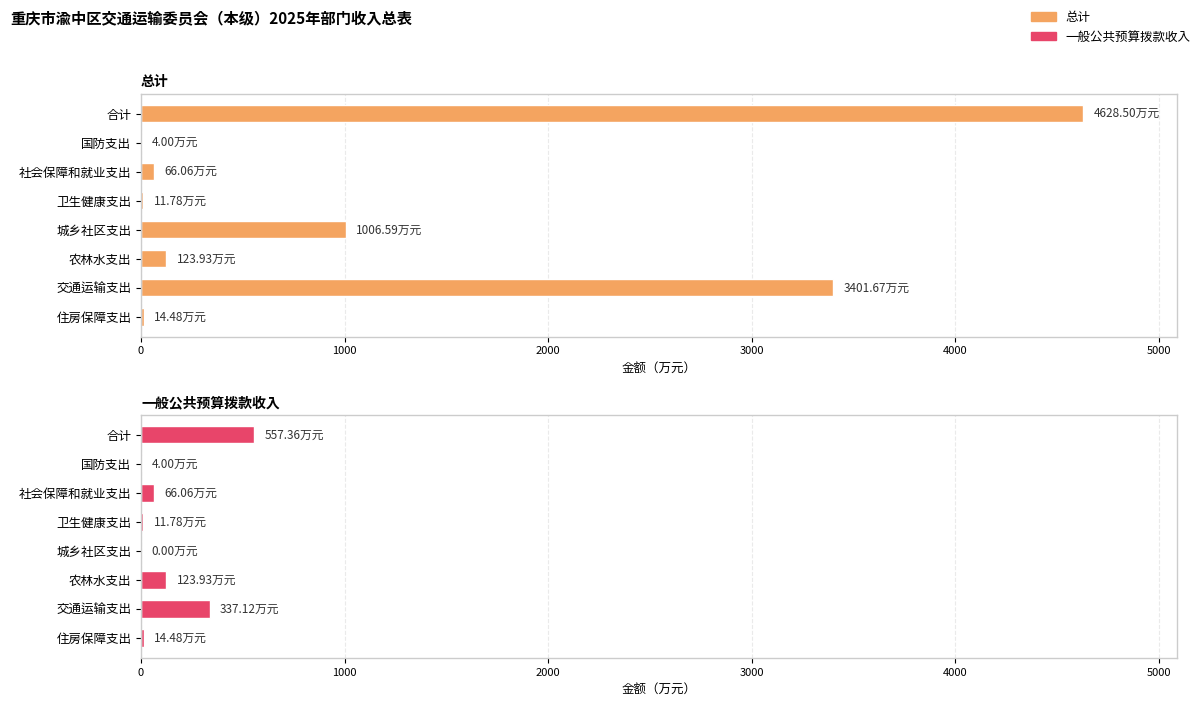

List the series in order of their overall mean, lowest first.

一般公共预算拨款收入, 总计